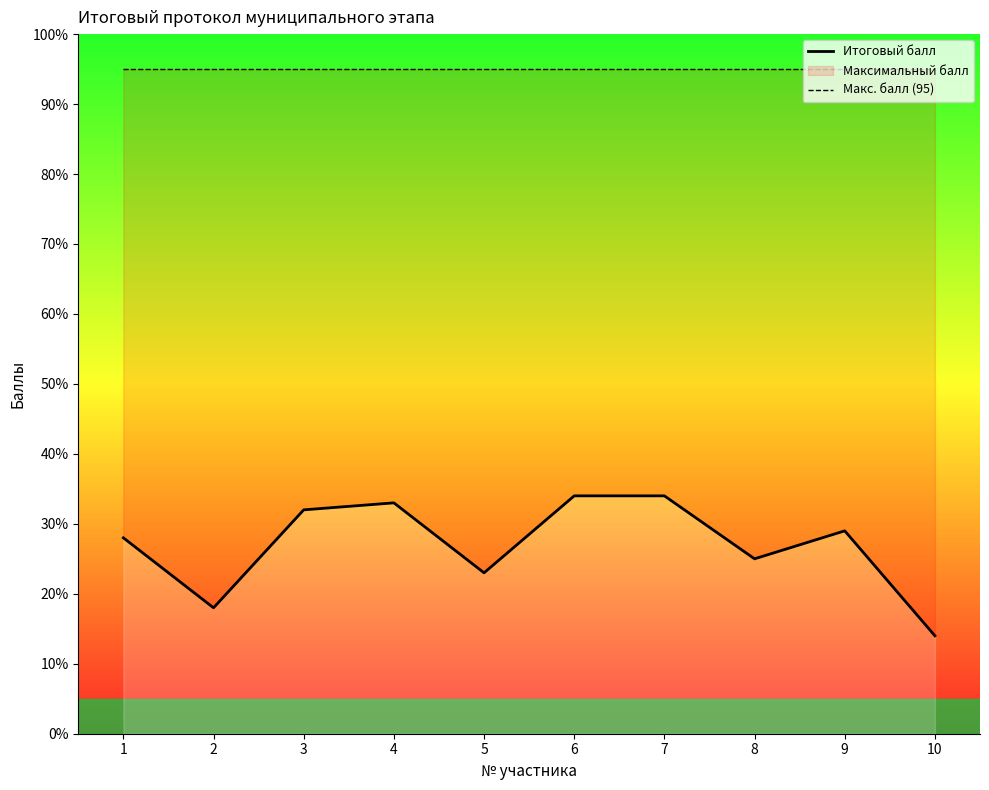

At which label does Итоговый балл first exceed 29?

3